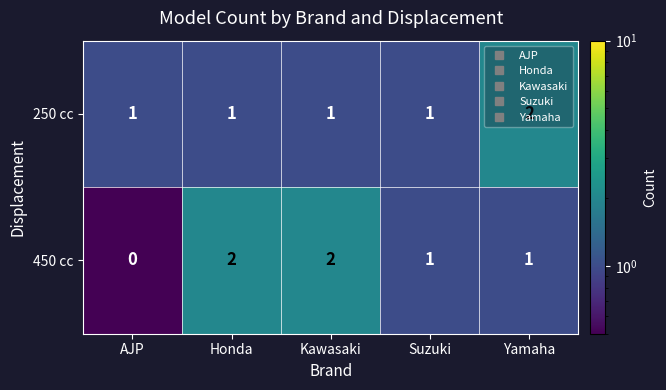

The 450 cc series shows 0 at AJP. True or false?

True